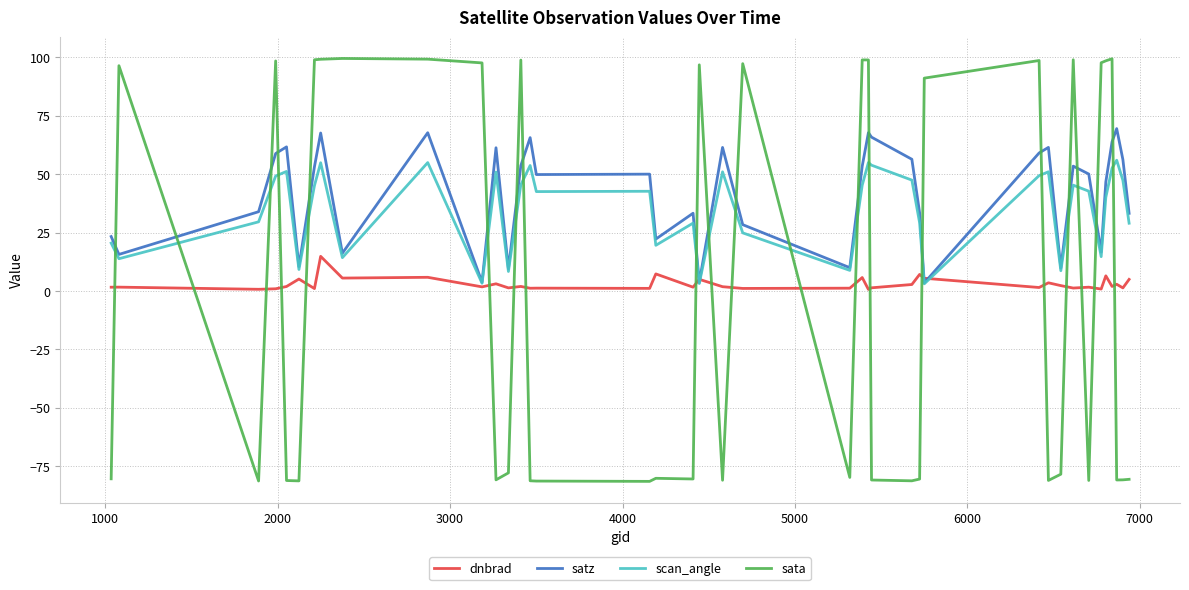

Rank the series by their maximum value, from highest to lowest.

sata, satz, scan_angle, dnbrad